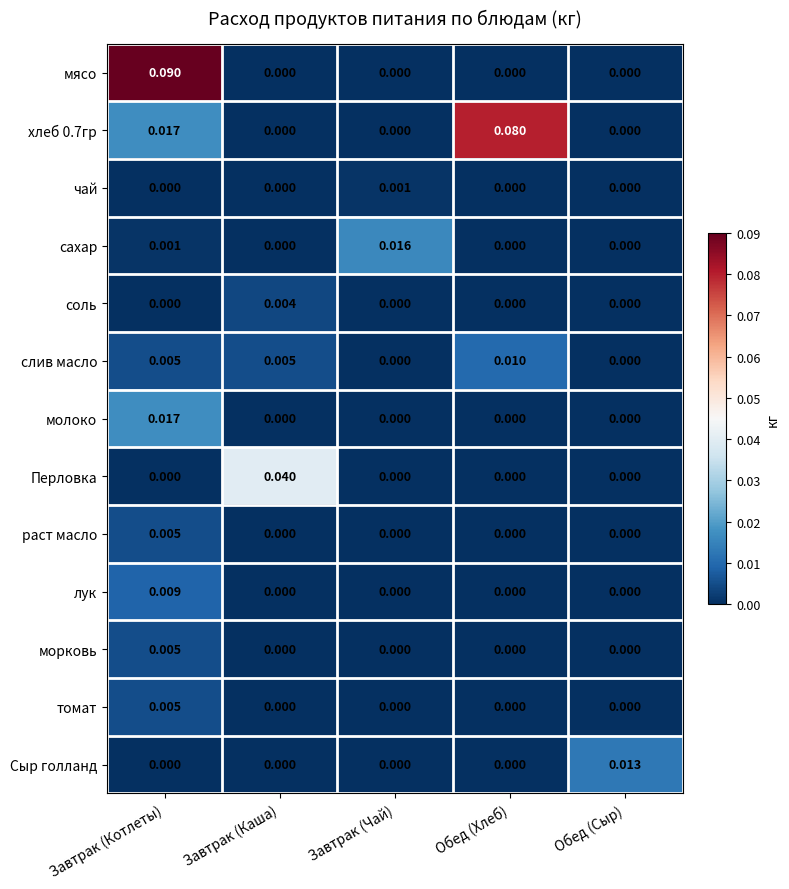

Which category has the highest value across all series?

Завтрак (Котлеты)